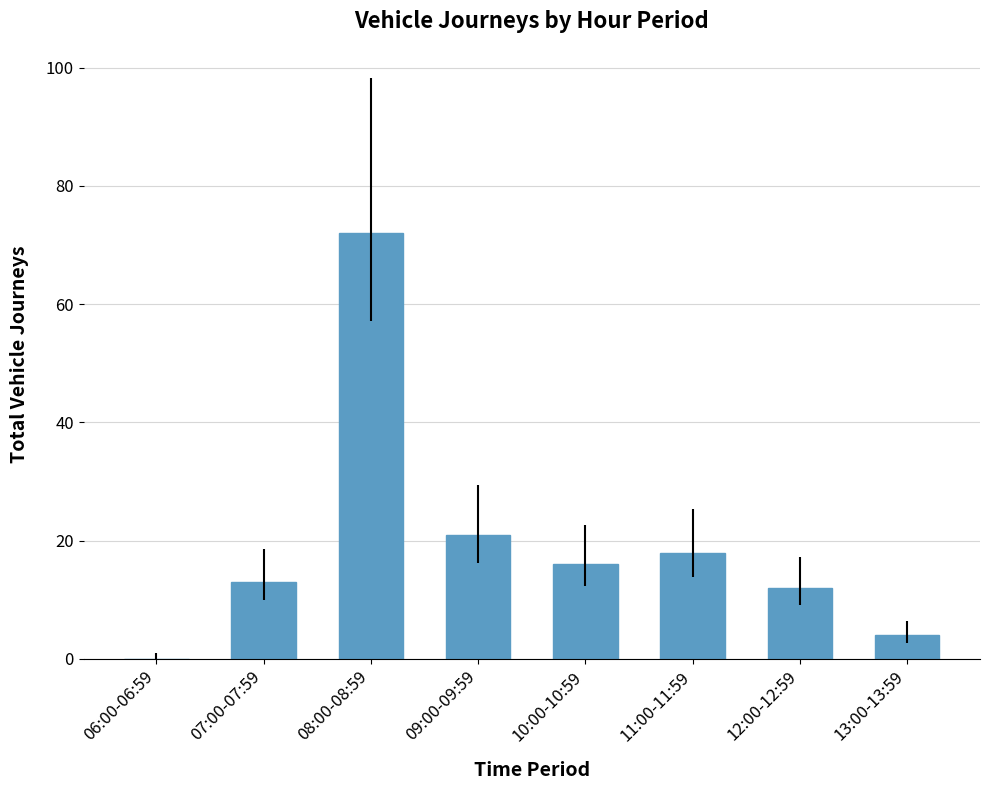

What is the change in value from 06:00-06:59 to 09:00-09:59?

+21